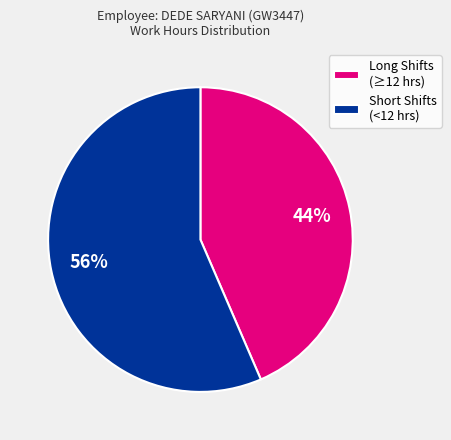

To the nearest percent, what is the combined percentage of Short Shifts (<12 hrs) and Long Shifts (≥12 hrs)?

100%